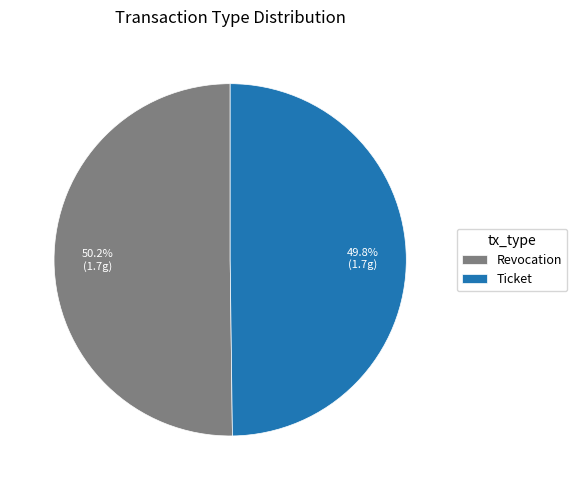

What percentage do Revocation and Ticket together represent?

100.0%